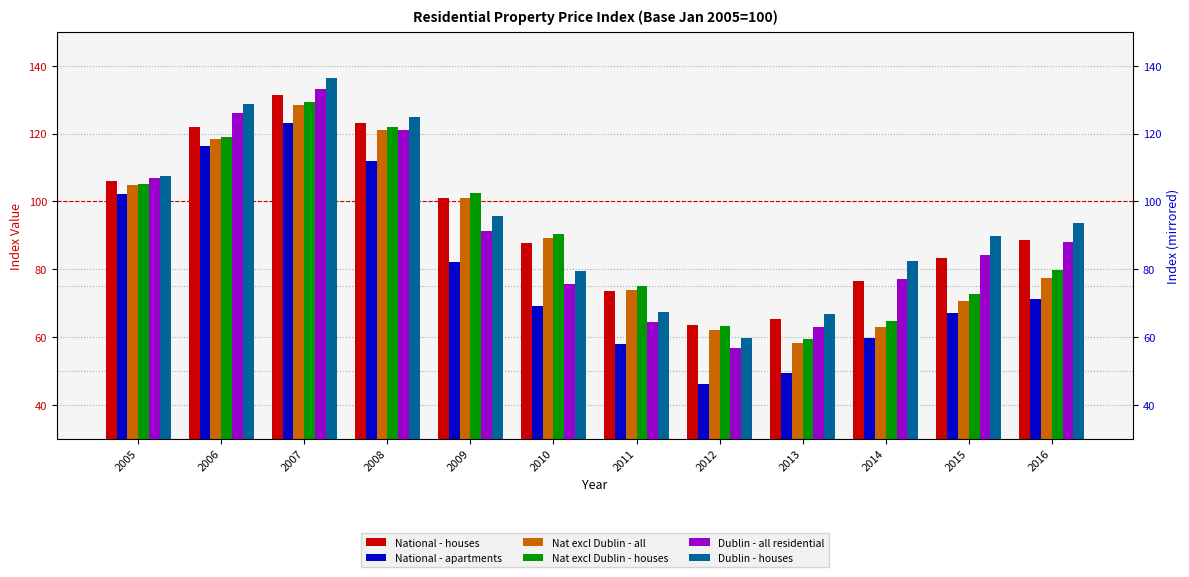

The value of Nat excl Dublin - all at 2007 is 128.5. True or false?

True